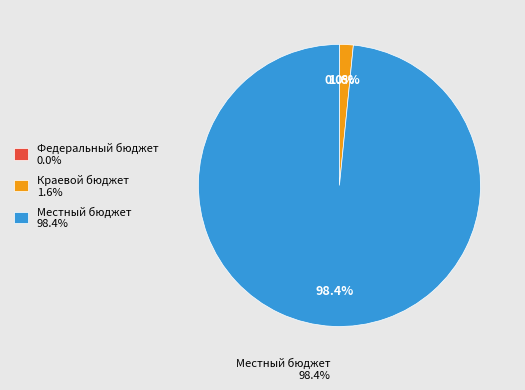

Rank the categories by value from highest to lowest.

Местный бюджет, Краевой бюджет, Федеральный бюджет